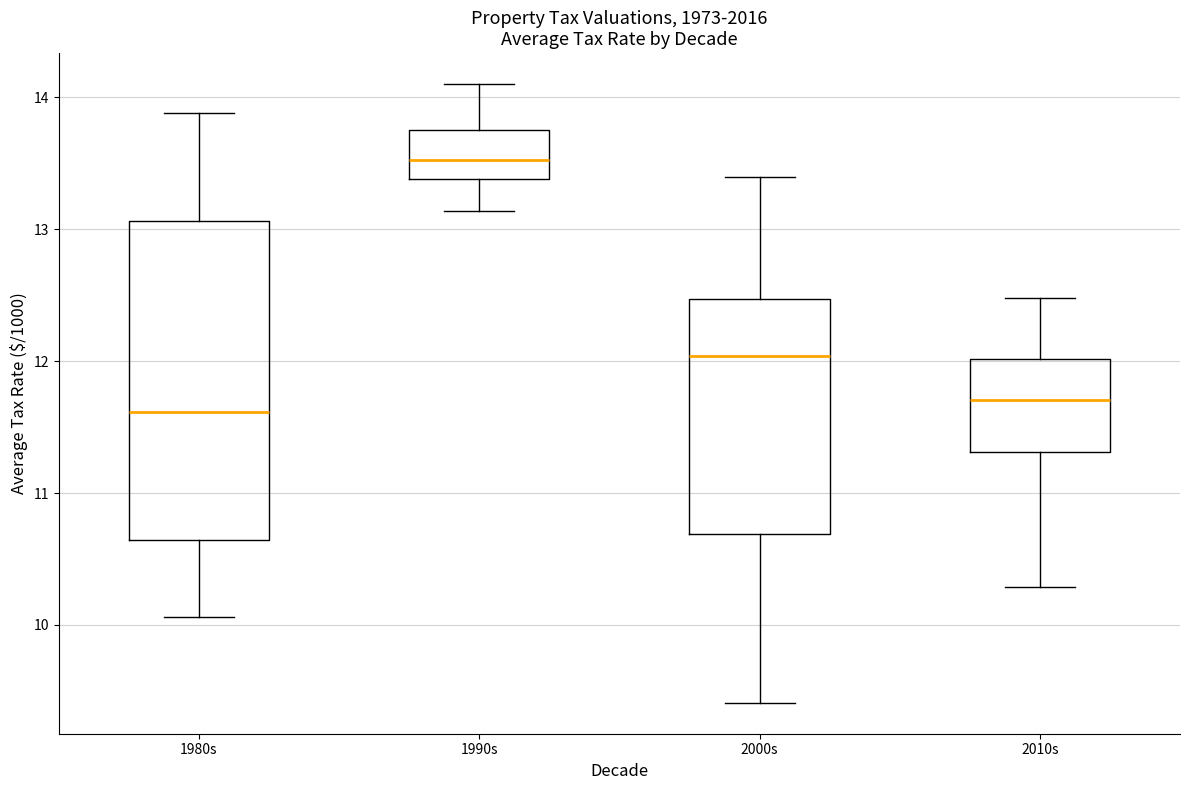

Reading left to right, read every box against the y-axis: the position of its median line, the range the box covers, and the ends of its whiskers. The values are not printed on the chart, so give them approximately, as read against the axis.

1980s: median 11.6, box 10.6 to 13.1, whiskers 10.1 to 13.9
1990s: median 13.5, box 13.4 to 13.8, whiskers 13.1 to 14.1
2000s: median 12.0, box 10.7 to 12.5, whiskers 9.4 to 13.4
2010s: median 11.7, box 11.3 to 12.0, whiskers 10.3 to 12.5